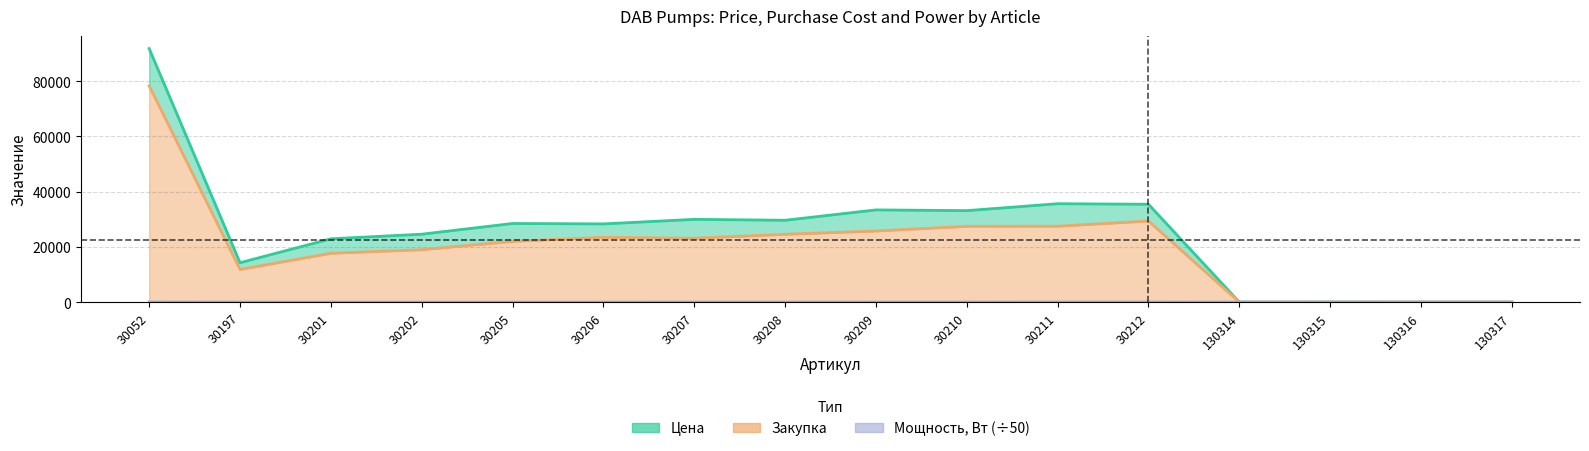

Which category has the highest value in the Мощность, Вт series?

30052